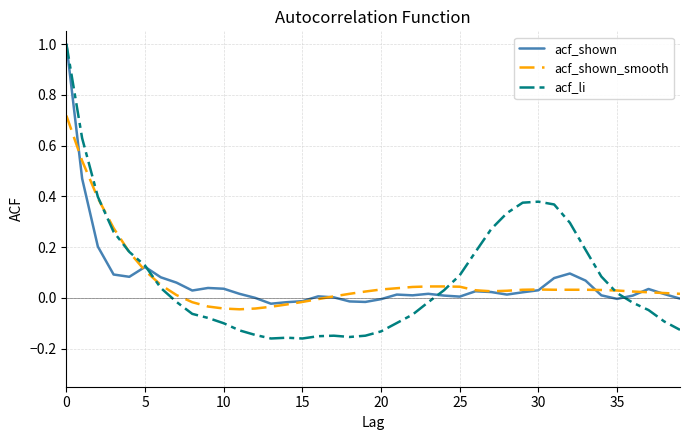

Which series has the widest spread of values?

acf_li